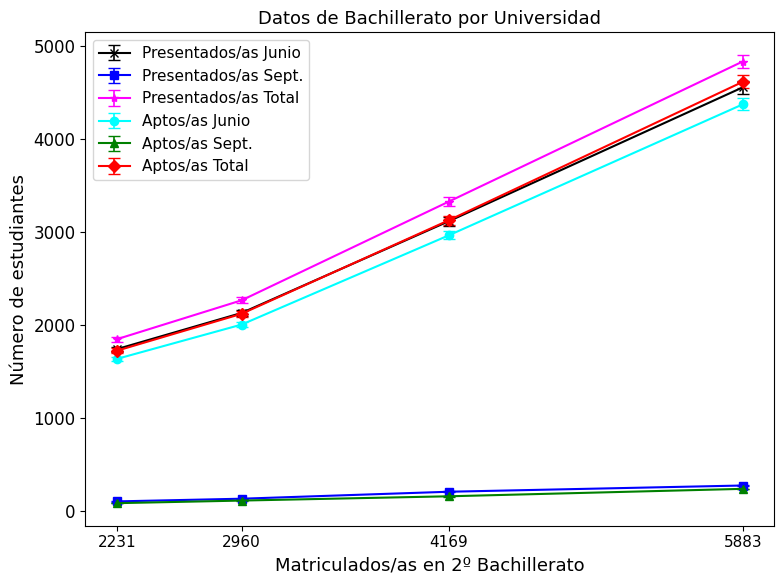

What are all the series names shown in the legend?

Presentados/as Junio, Presentados/as Sept., Presentados/as Total, Aptos/as Junio, Aptos/as Sept., Aptos/as Total